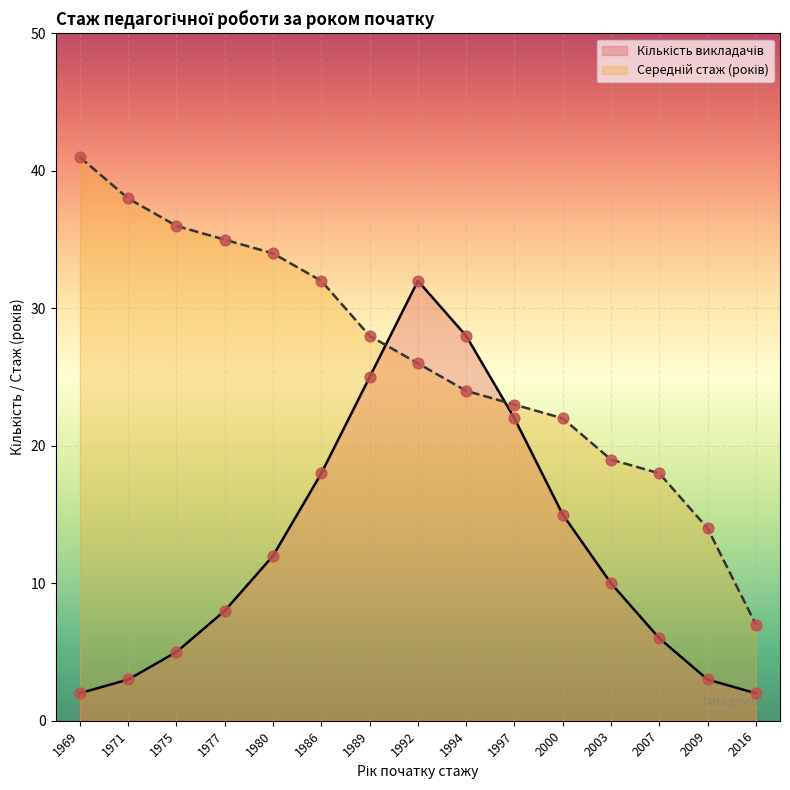

Which series contains the highest Y value?

Середній стаж